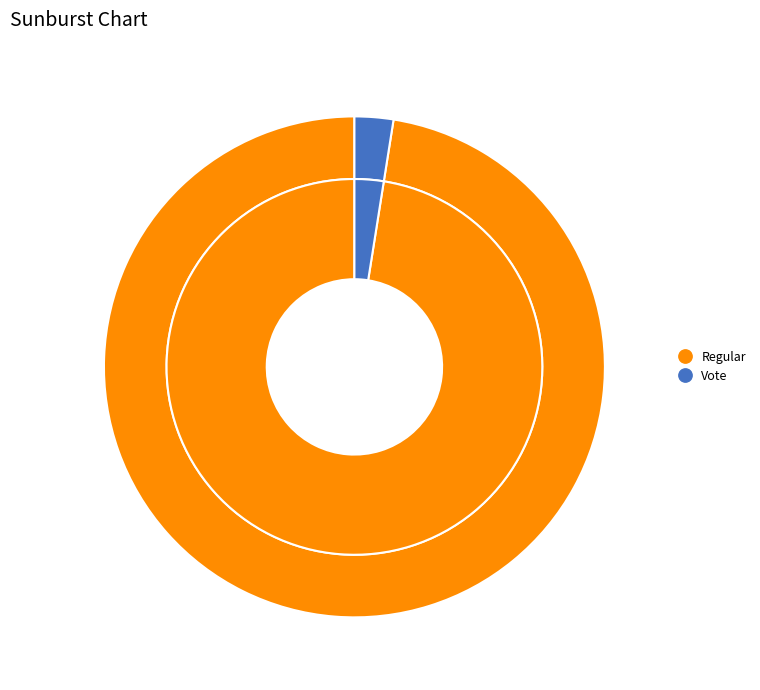

True or false: Vote accounts for 2% of the total.

True